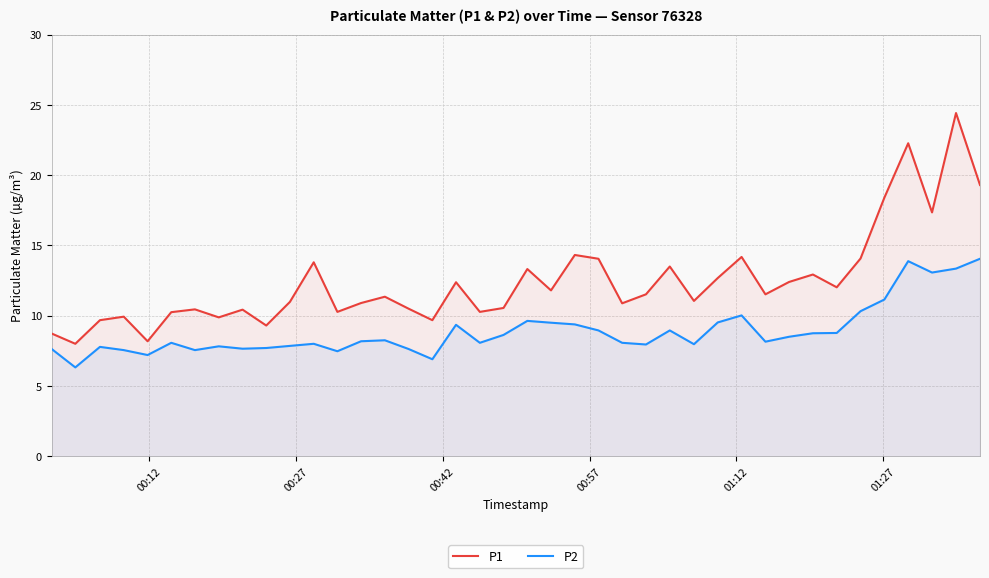

In P2, how many points are higher than both neighbors (excluding endpoints)?

10